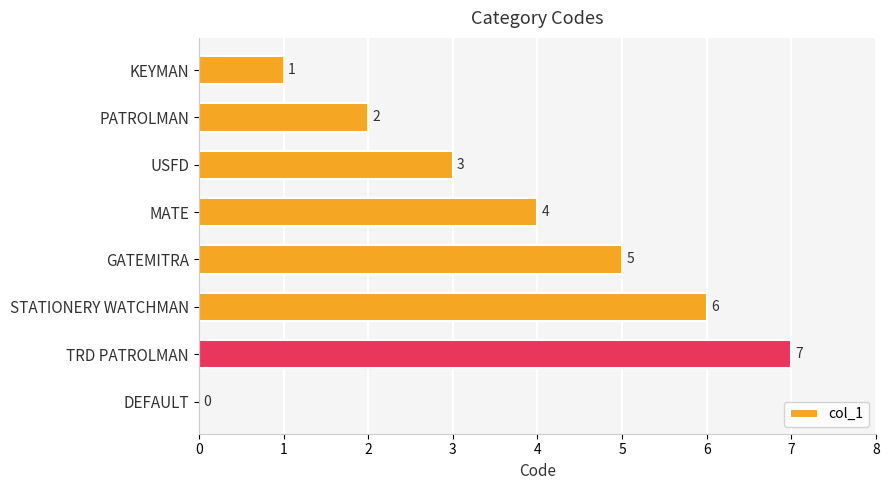

True or false: the data shows 0 at DEFAULT.

True